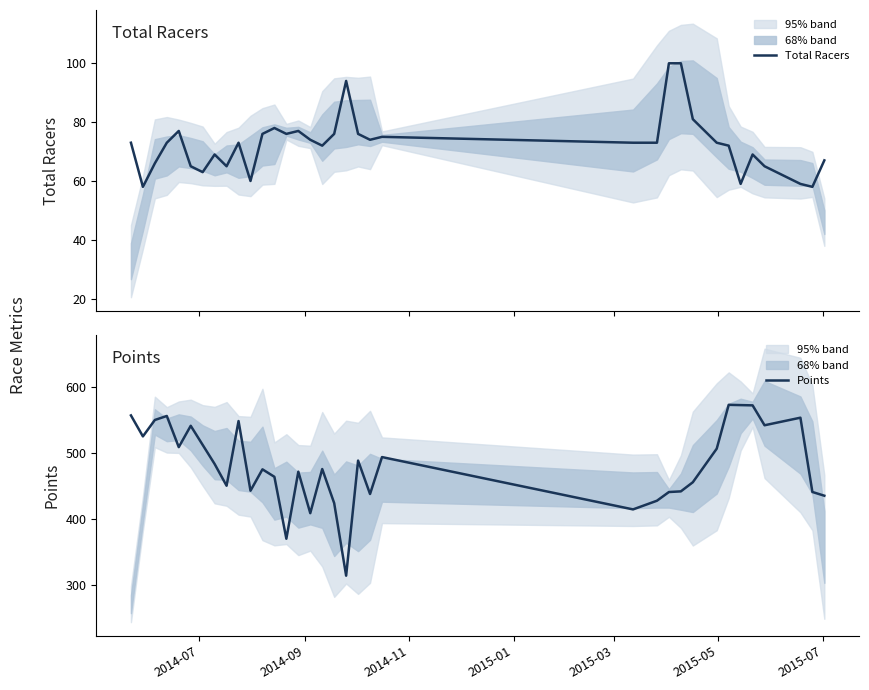

Is the value of Points at 11 greater than the value of Total Racers at 26?

Yes